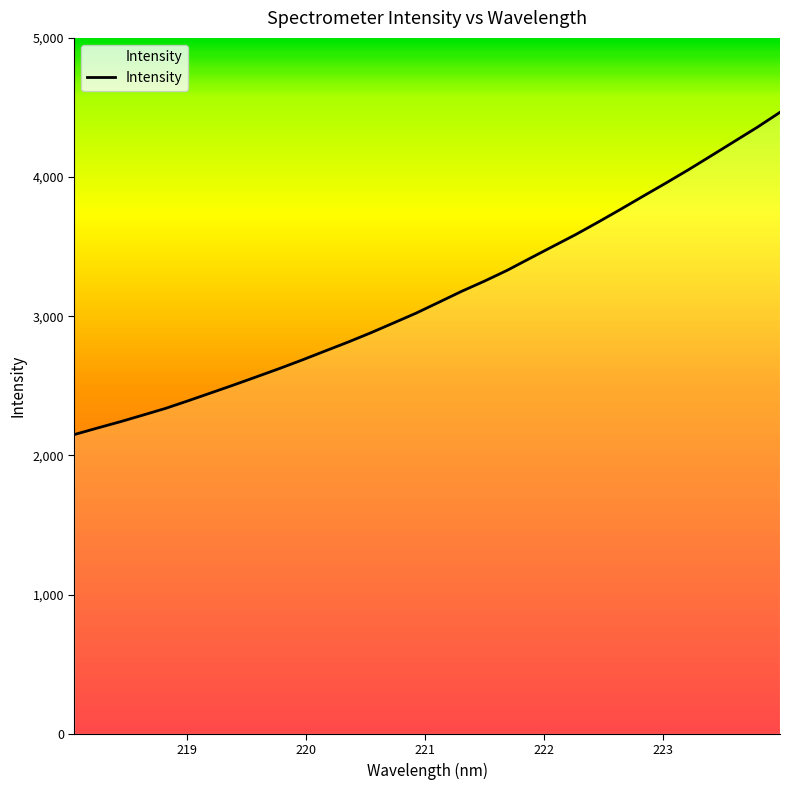

What is the minimum value shown in the chart?

2150.3